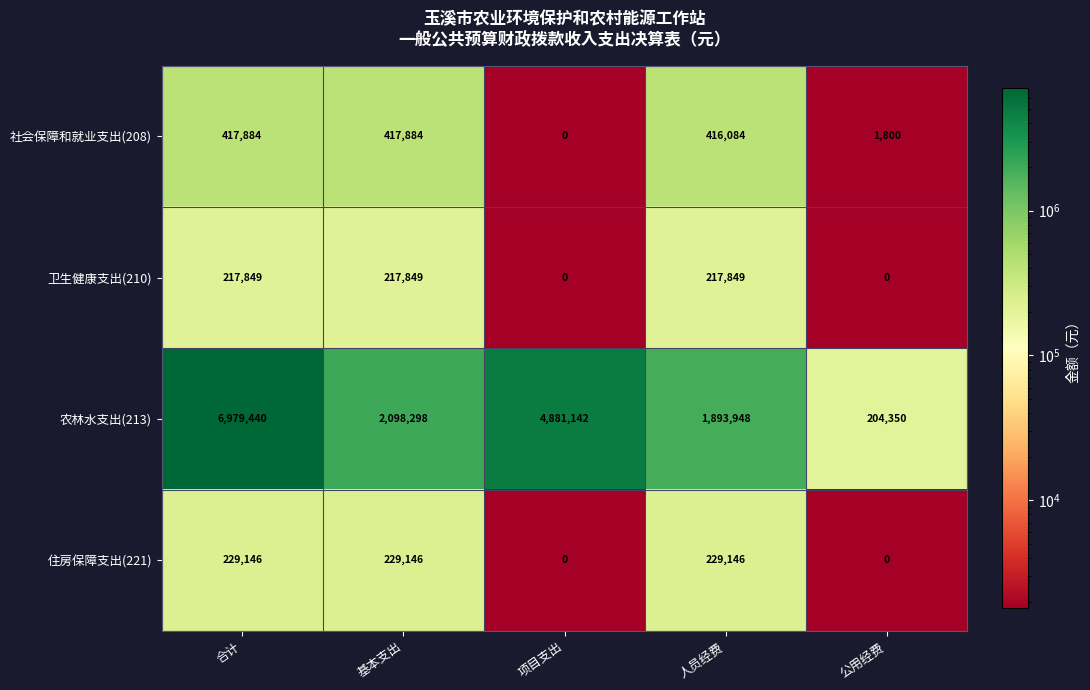

At how many categories does at least one series exceed 4967737?

1